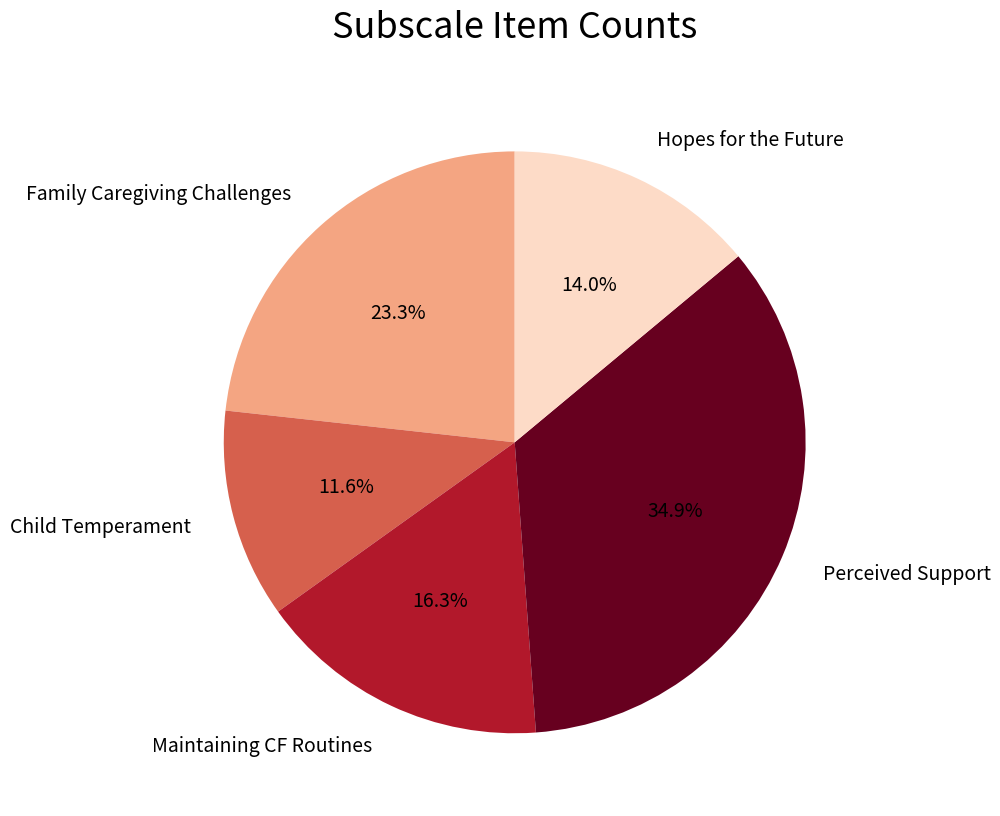

Approximately how many times larger is the value at Maintaining CF Routines compared to Hopes for the Future?

1.2